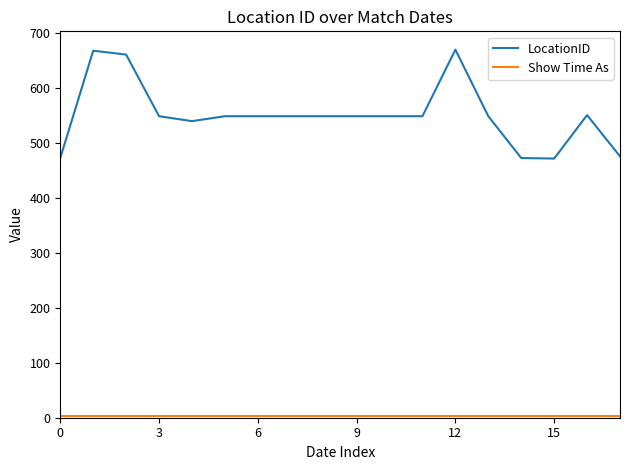

How many series are shown in this chart?

2